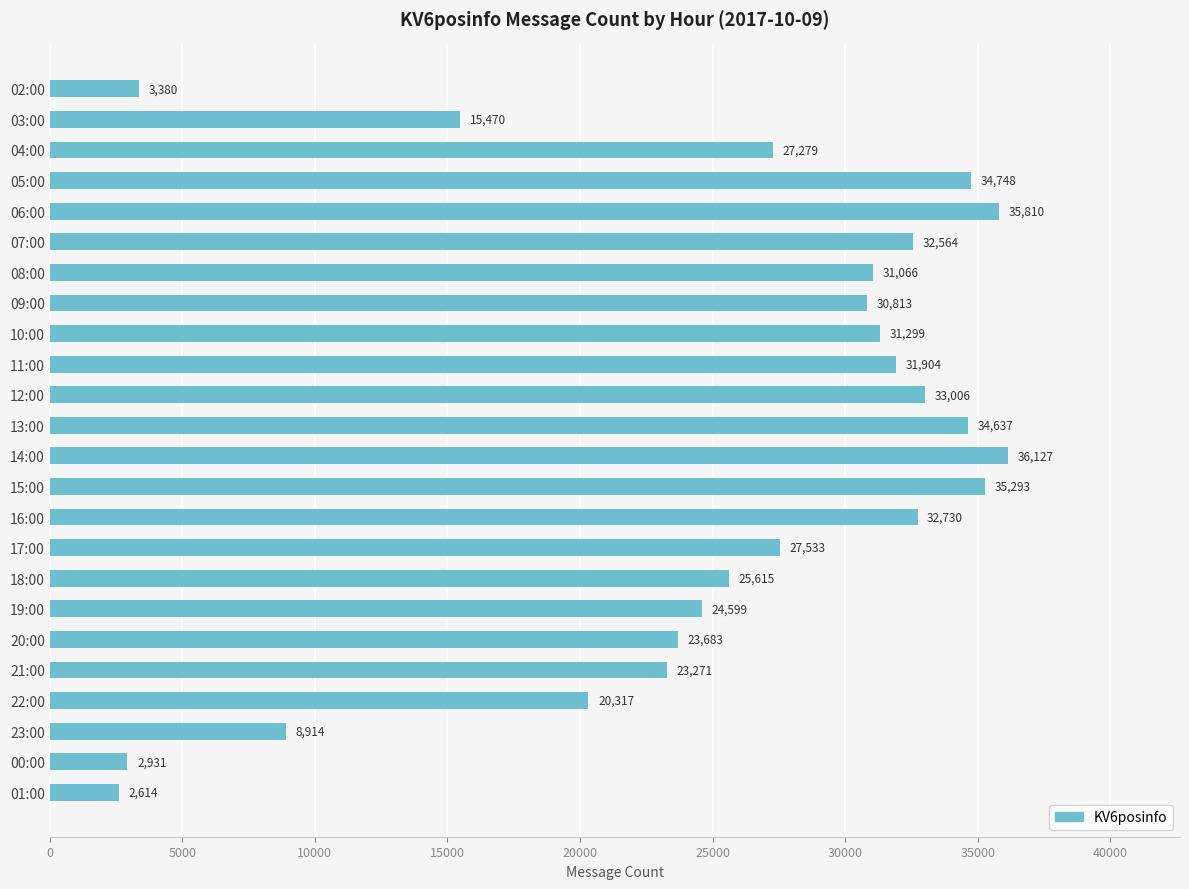

What is the change in value from 02:00 to 08:00?

+27686